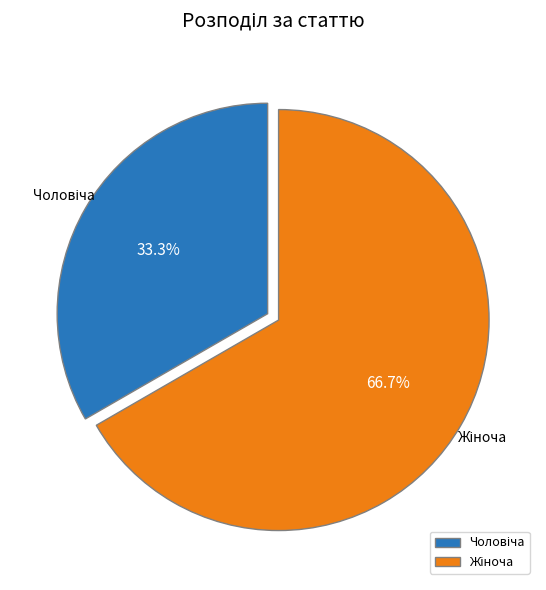

Is there a majority slice in this chart?

Yes